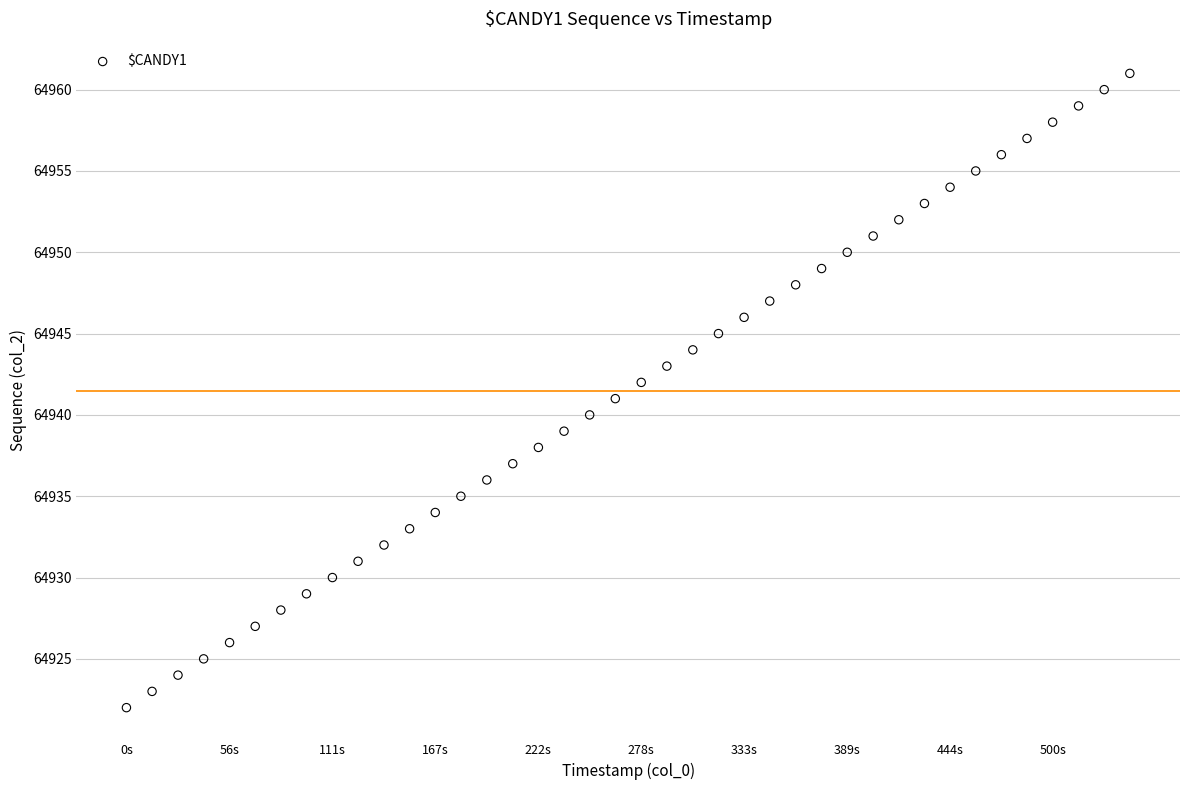

What is the range of Y values (max minus min)?

39